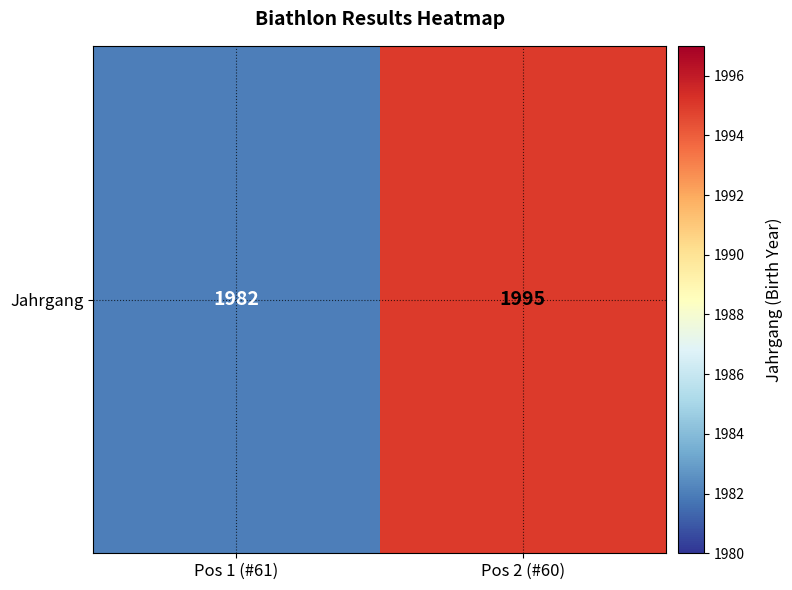

Between Pos 1 (#61) and Pos 2 (#60), which is larger?

Pos 2 (#60)